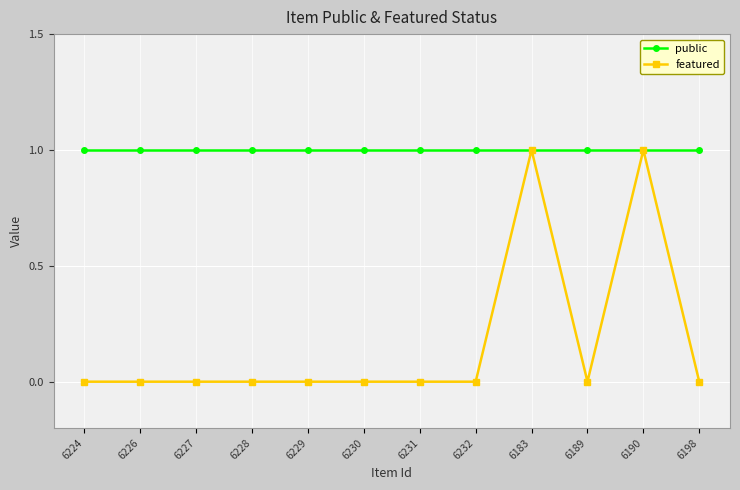

How many series are shown in this chart?

2